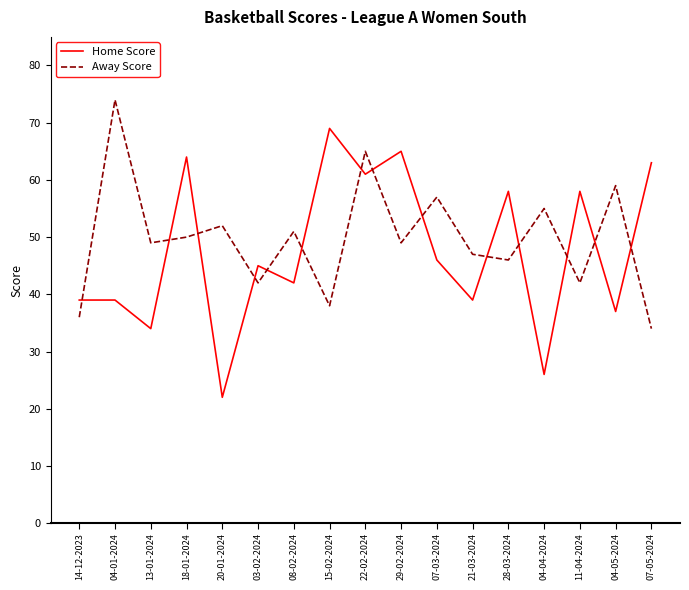

The value of Away Score at 18-01-2024 is 50. True or false?

True